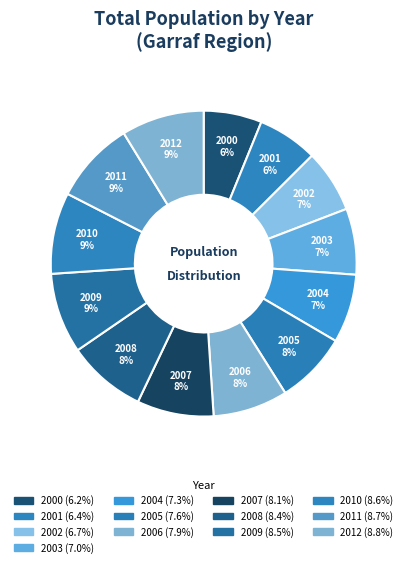

How many slices are in this pie chart?

13